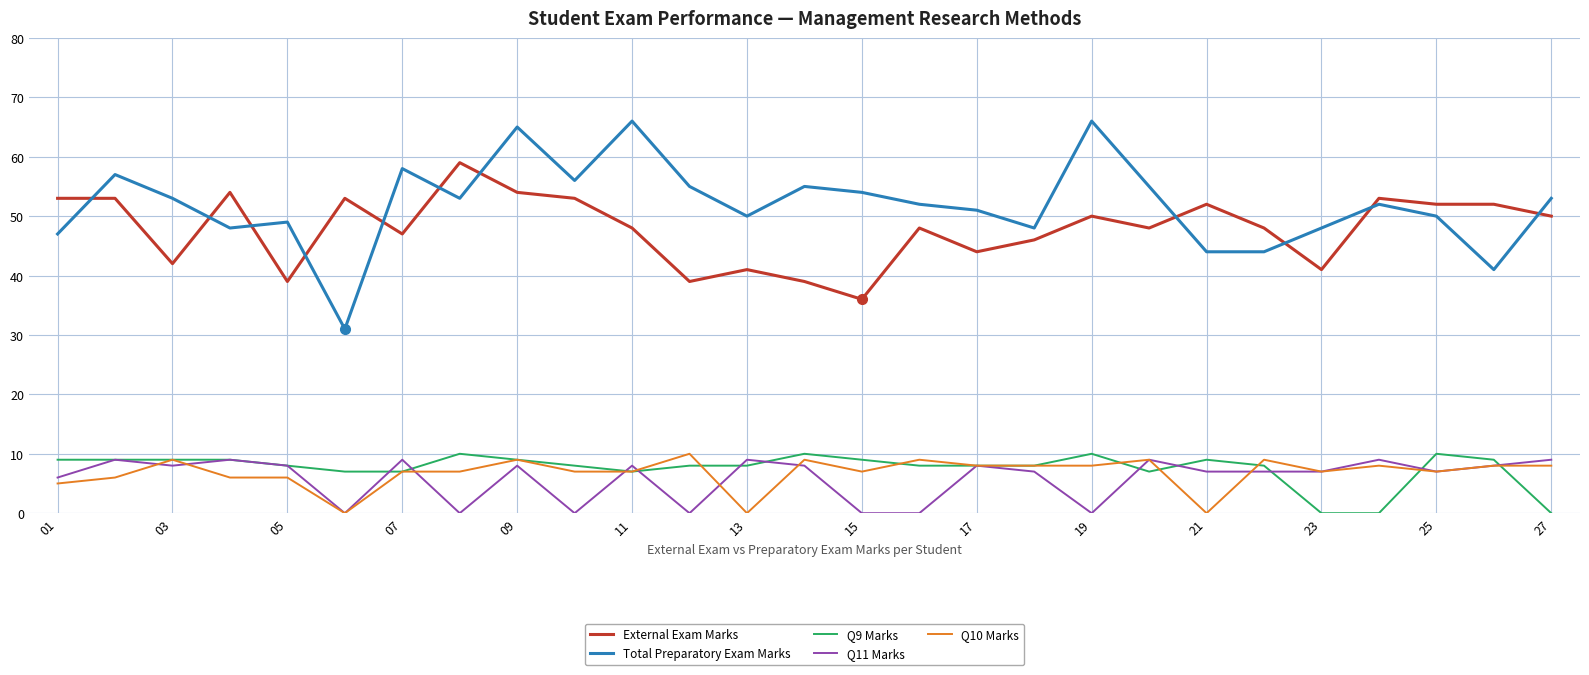

Reading left to right, transcribe all the data shown in this chart.

External Exam Marks: 53	53	42	54	39	53	47	59	54	53	48	39	41	39	36	48	44	46	50	48	52	48	41	53	52	52	50
Total Preparatory Exam Marks: 47	57	53	48	49	31	58	53	65	56	66	55	50	55	54	52	51	48	66	55	44	44	48	52	50	41	53
Q9 Marks: 9	9	9	9	8	7	7	10	9	8	7	8	8	10	9	8	8	8	10	7	9	8	0	0	10	9	0
Q11 Marks: 6	9	8	9	8	0	9	0	8	0	8	0	9	8	0	0	8	7	0	9	7	7	7	9	7	8	9
Q10 Marks: 5	6	9	6	6	0	7	7	9	7	7	10	0	9	7	9	8	8	8	9	0	9	7	8	7	8	8